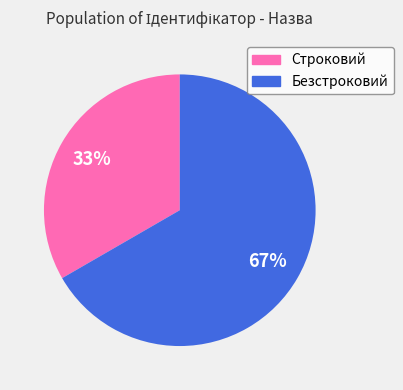

How many segments does this pie chart have?

2